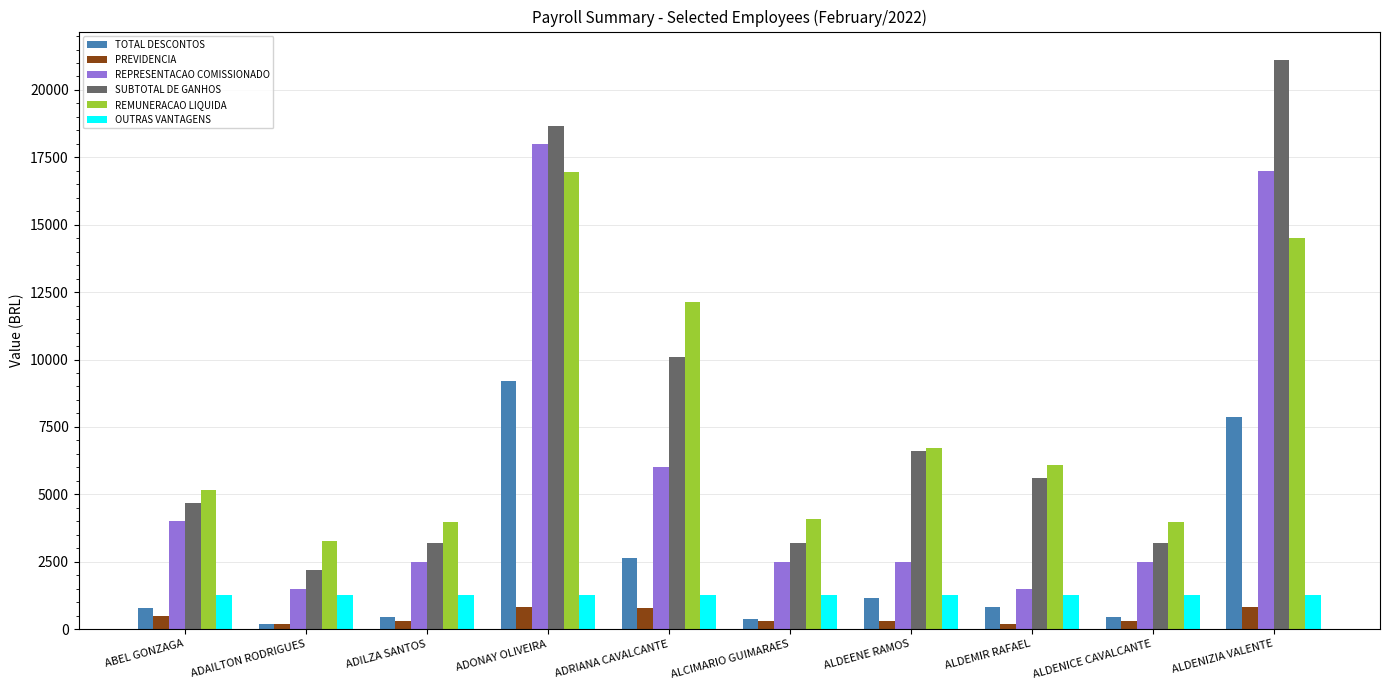

Count the number of data series in this chart.

6